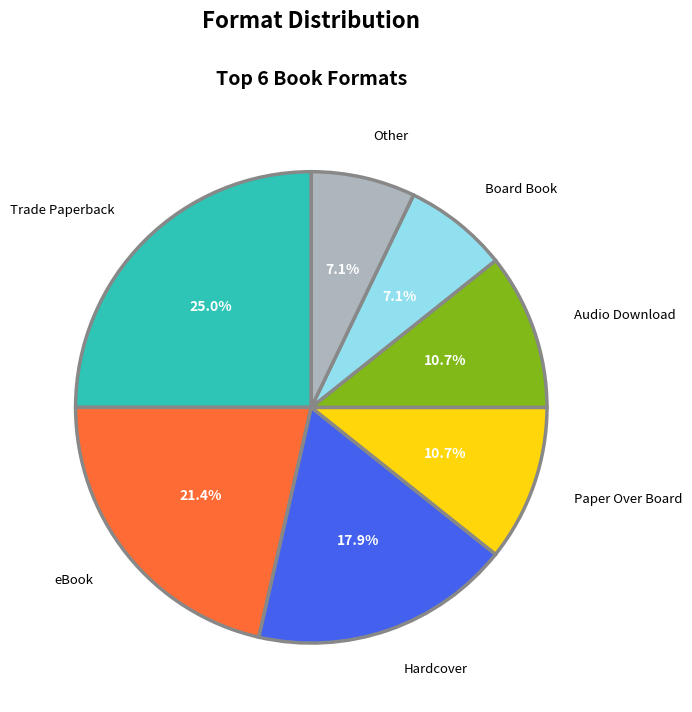

Which has a higher value, eBook or Paper Over Board?

eBook